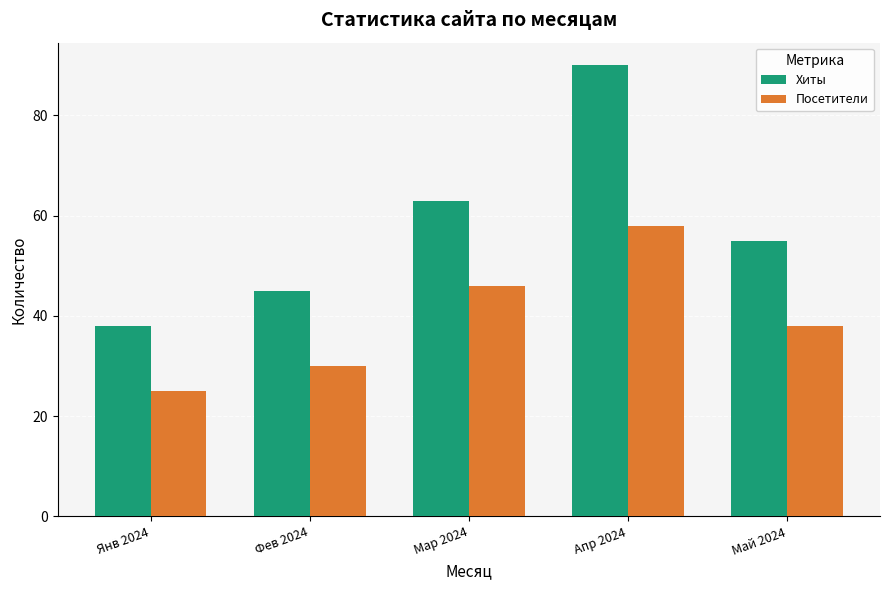

Read the Посетители value at Май 2024, to the nearest 10.

40